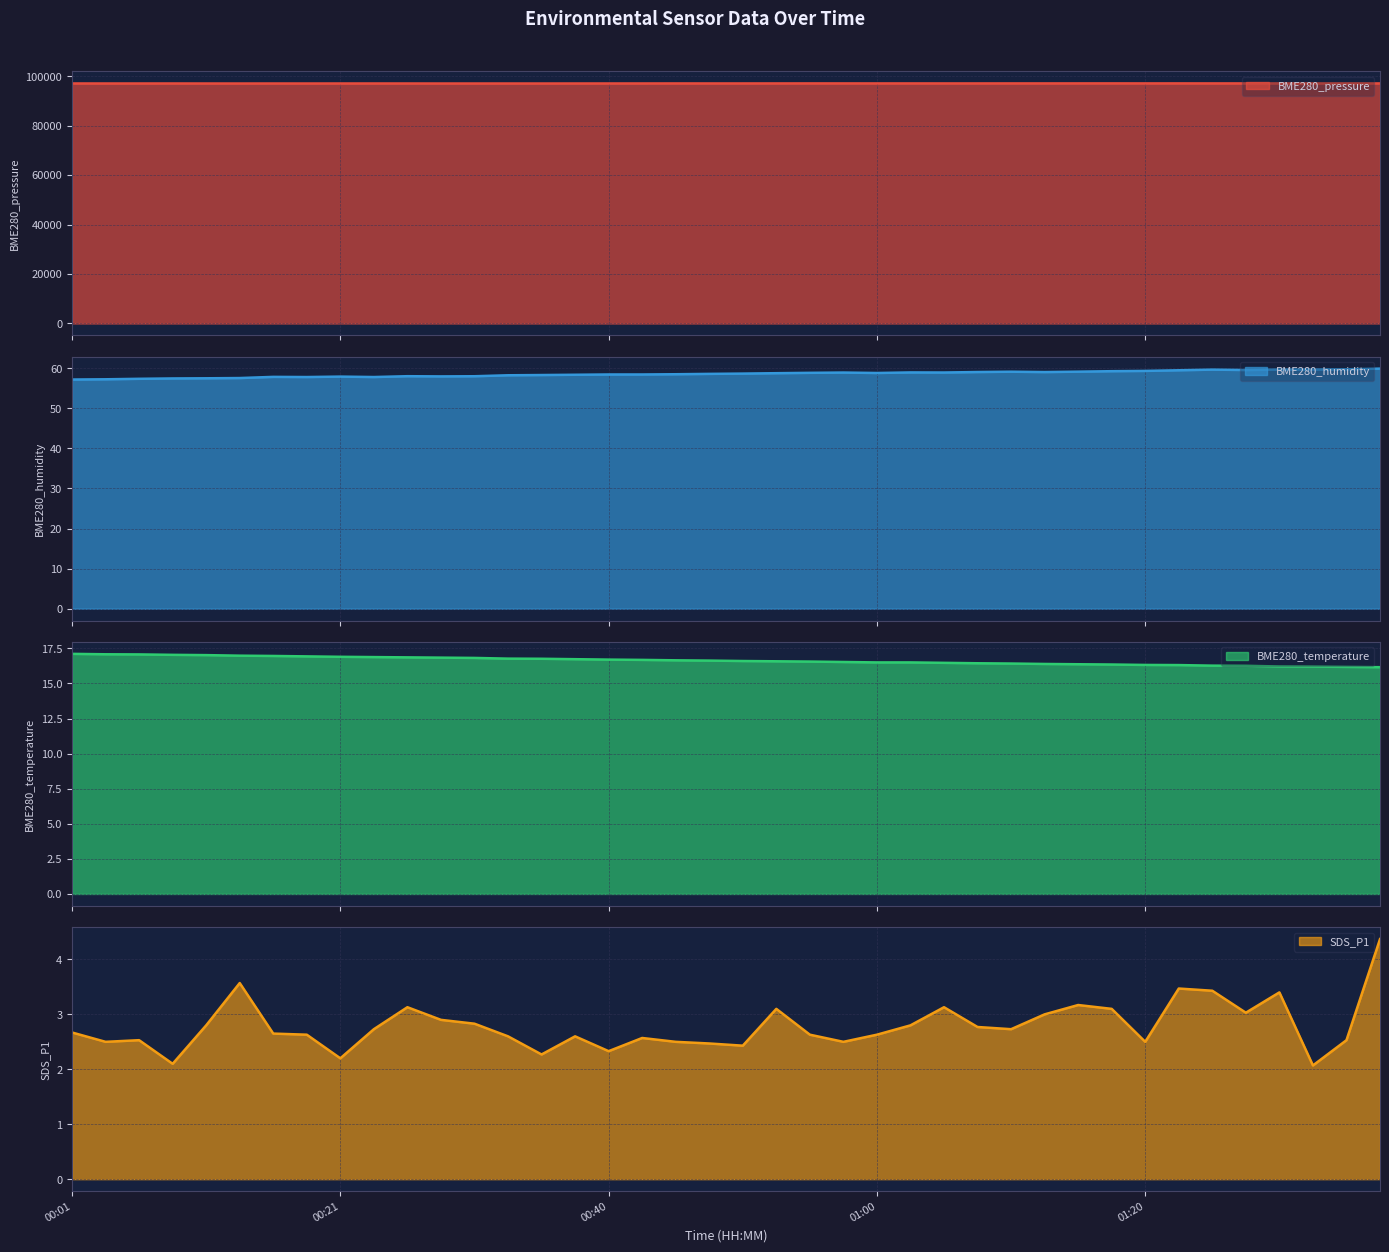

Rank the series at 00:23 from highest to lowest value.

BME280_pressure, BME280_humidity, BME280_temperature, SDS_P1